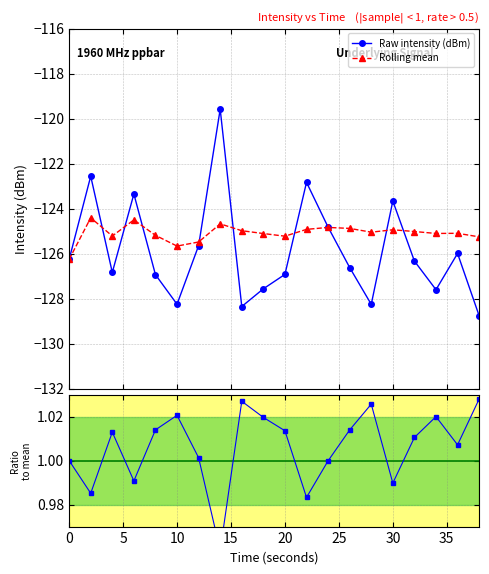

What is the maximum value for Raw intensity (dBm)?

-119.6